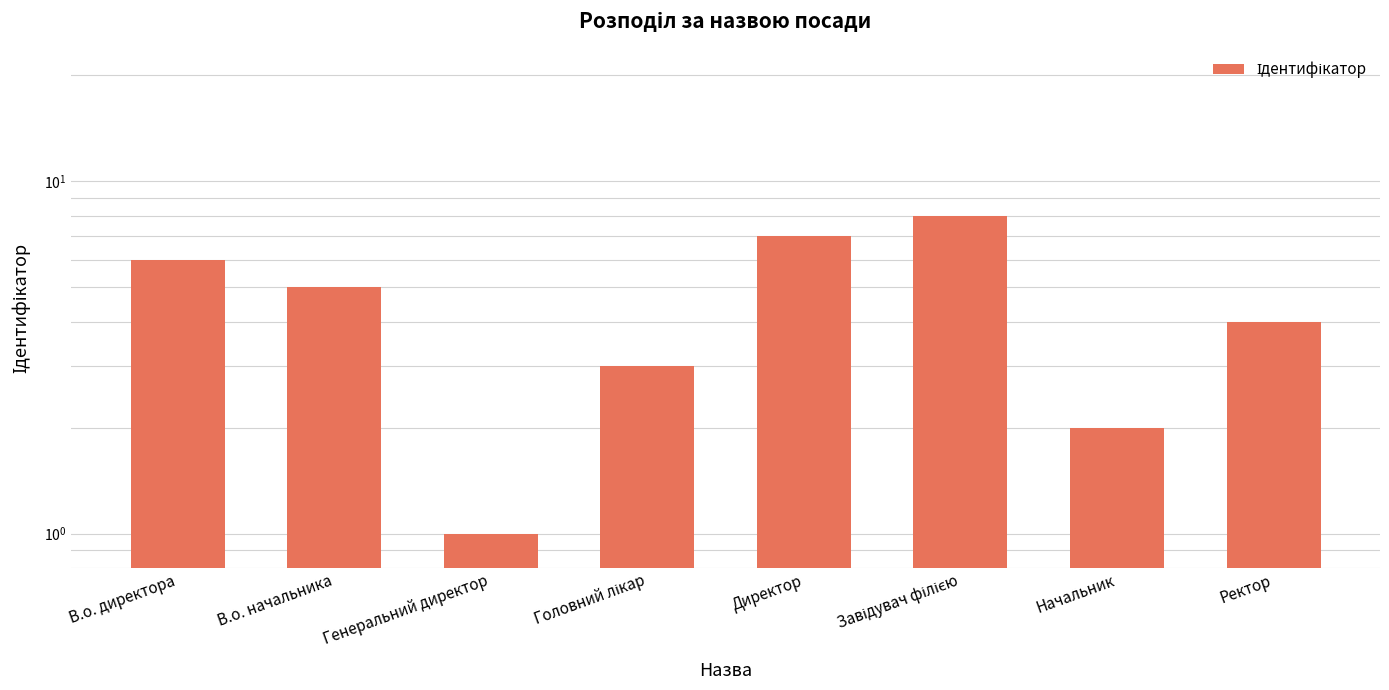

How many data points are less than 5?

4